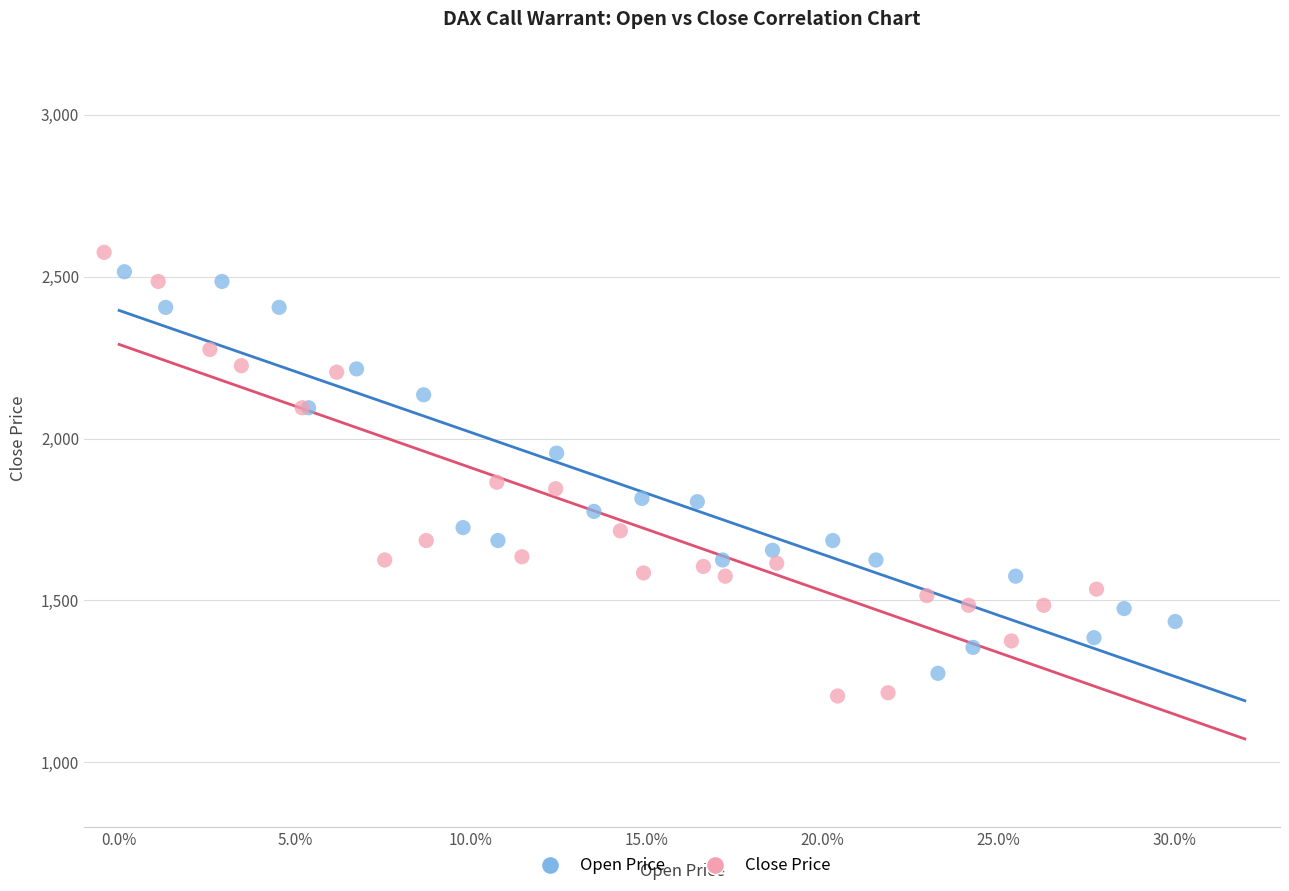

Which series has the largest Y range (max minus min)?

Close Price